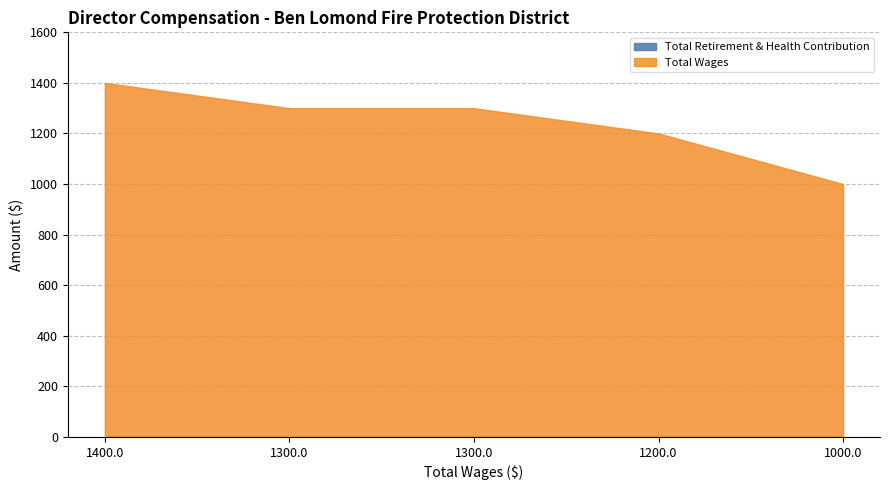

Which series has the largest total across all categories?

Total Wages